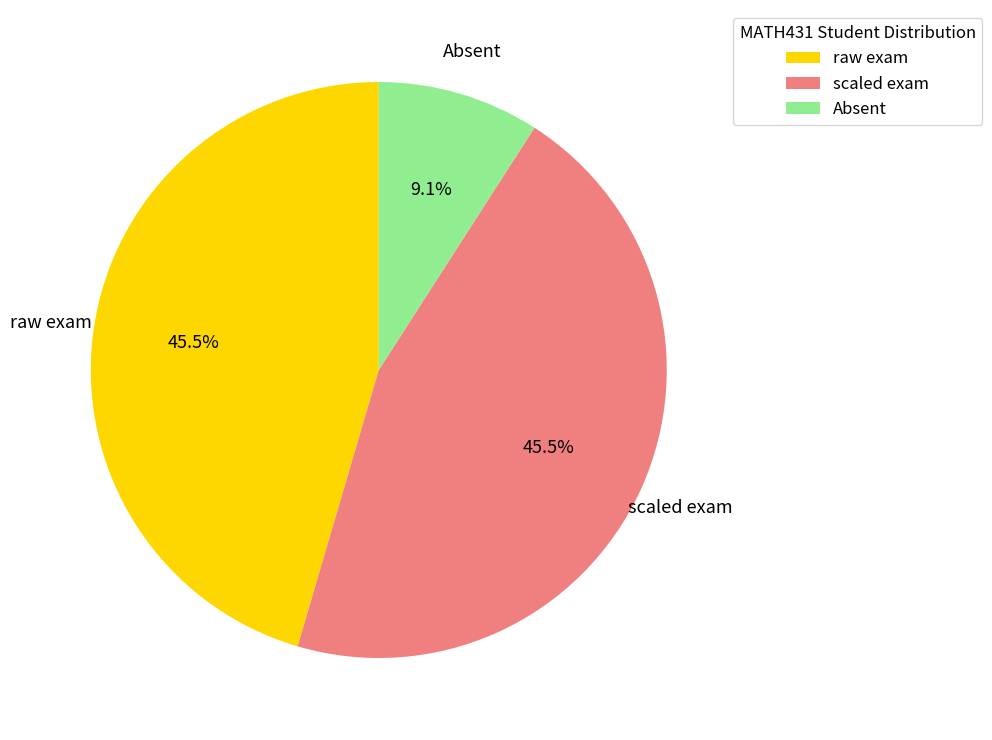

What is the smallest slice in the pie chart?

Absent